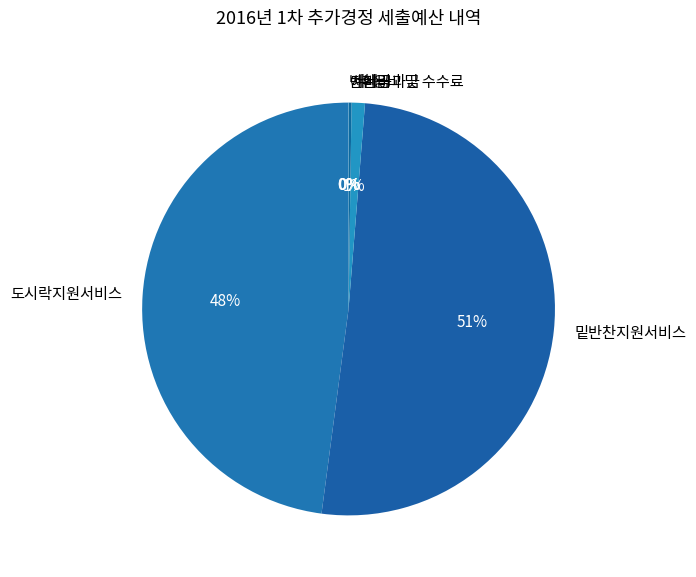

To the nearest percent, what portion does 도시락지원서비스 represent?

48%